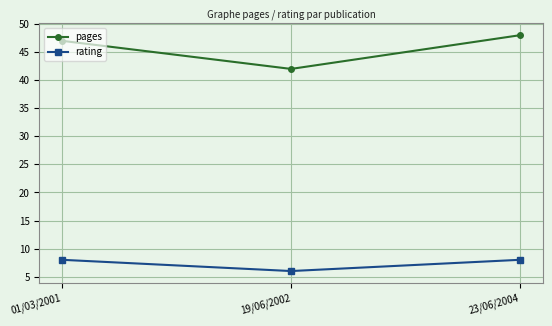

What is the spread (max minus min) of values at 23/06/2004?

40